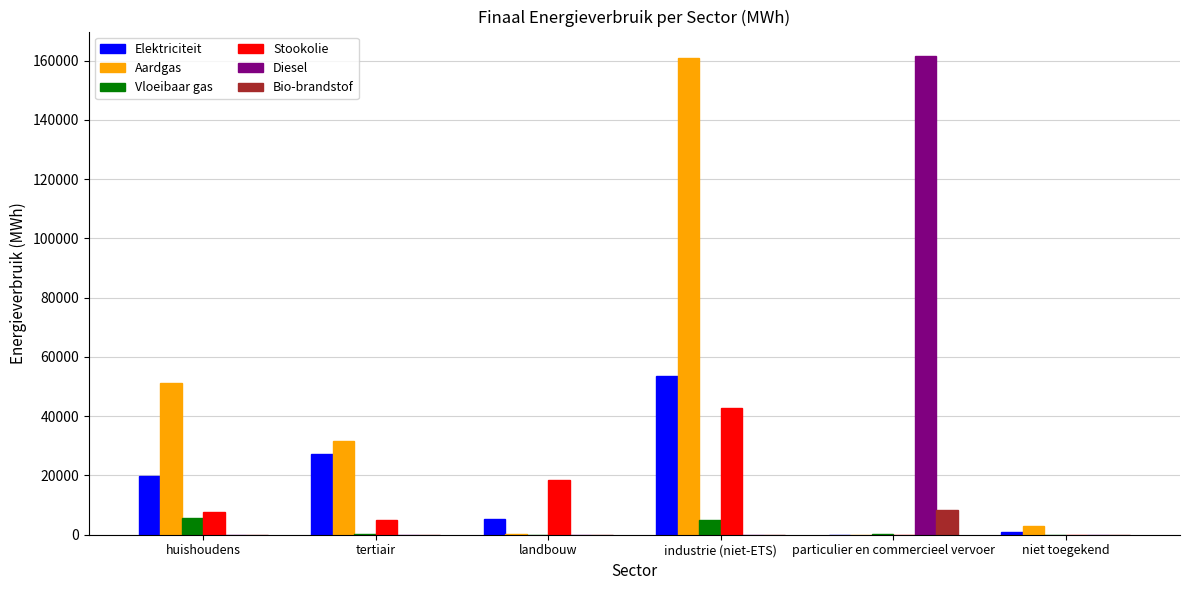

What is the sum of all Aardgas values?

247009.0